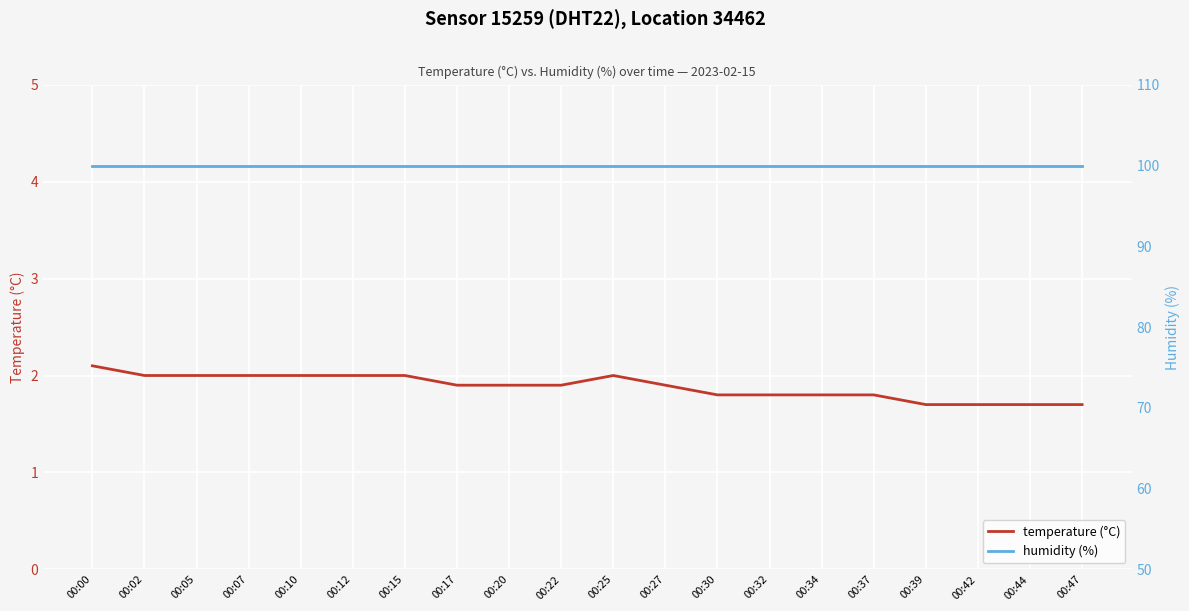

Between 00:27 and 00:39, which is larger?

00:27